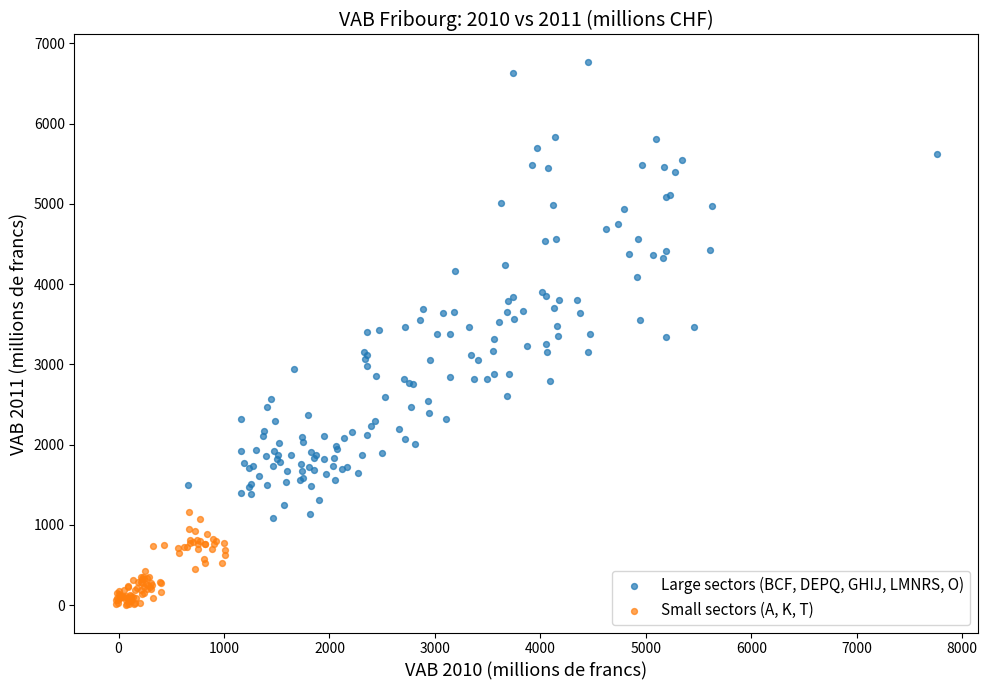

Which series contains the highest Y value?

Large sectors (BCF, DEPQ, GHIJ, LMNRS, O)